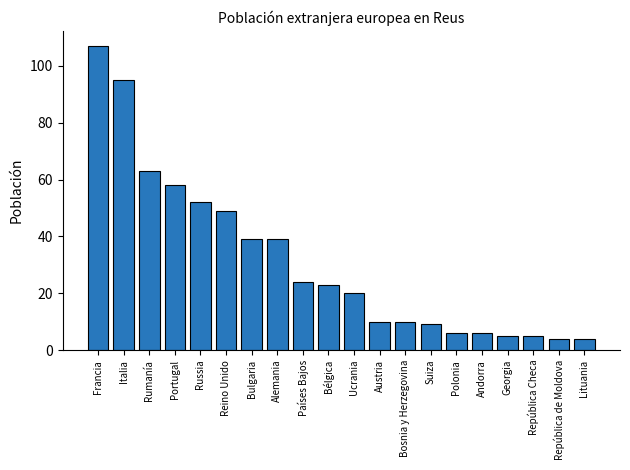

What is the value of the 2nd bar from the left?

95